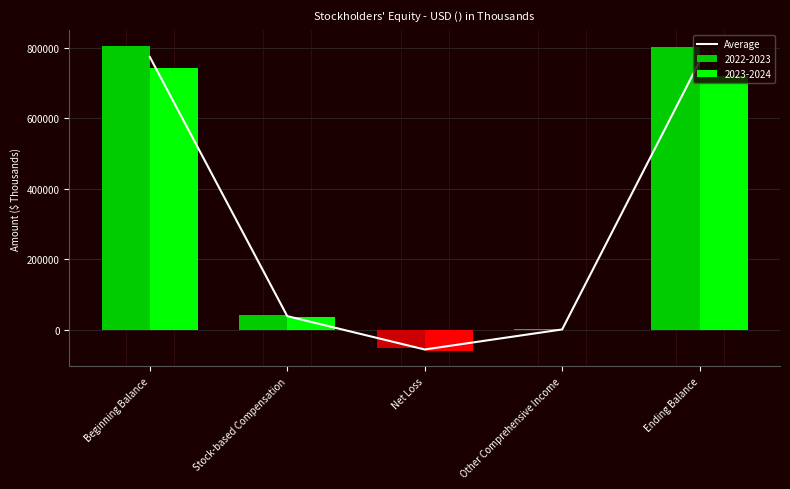

Which label corresponds to the largest value in the chart?

Beginning Balance